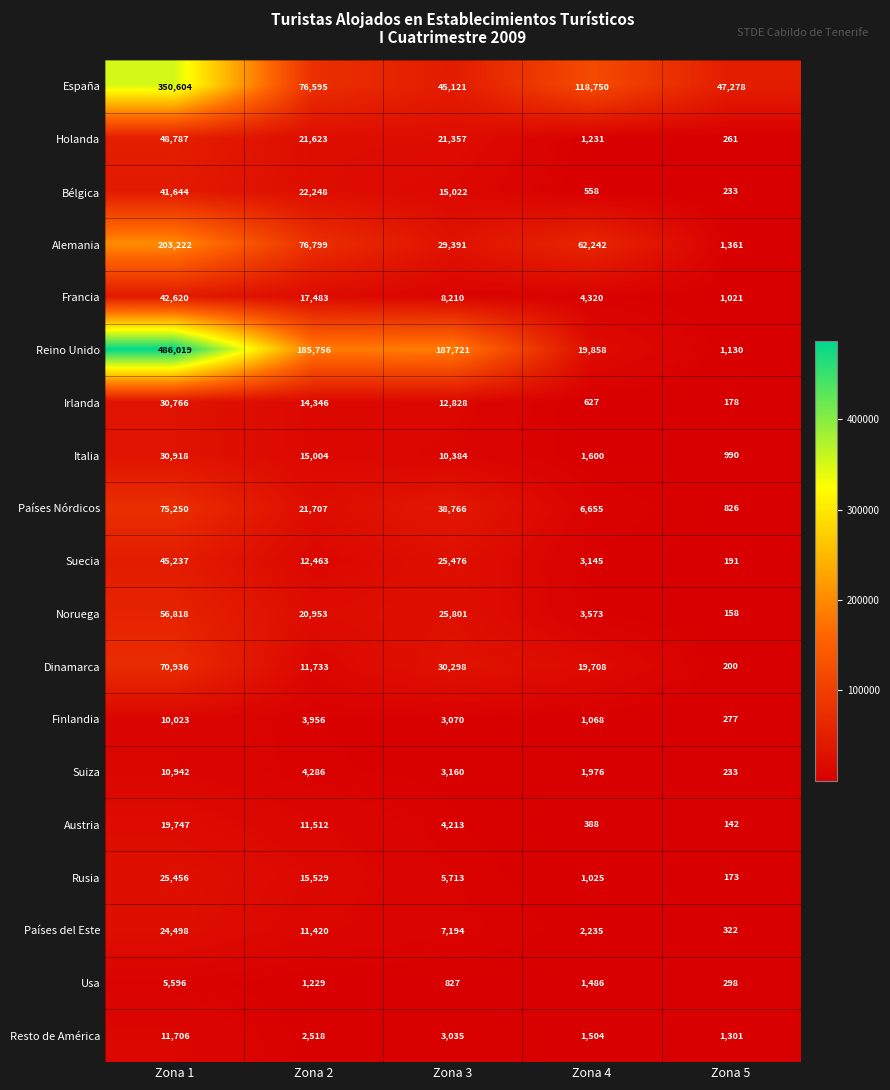

At Zona 3, list the series in order from smallest to largest.

Usa, Resto de América, Finlandia, Suiza, Austria, Rusia, Países del Este, Francia, Italia, Irlanda, Bélgica, Holanda, Suecia, Noruega, Alemania, Dinamarca, Países Nórdicos, España, Reino Unido